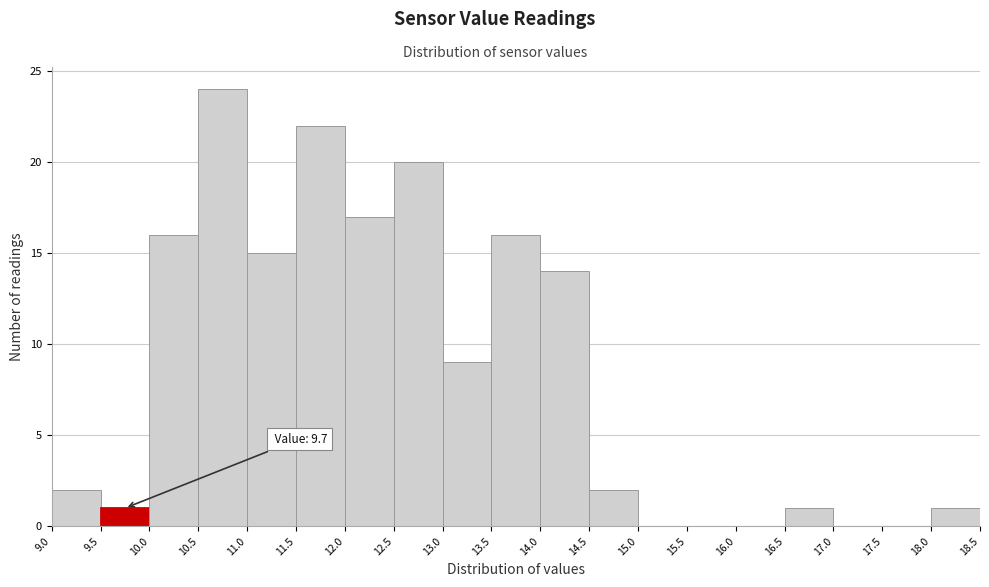

Over which range of the x-axis is the bar tallest?

10.5 to 11.0